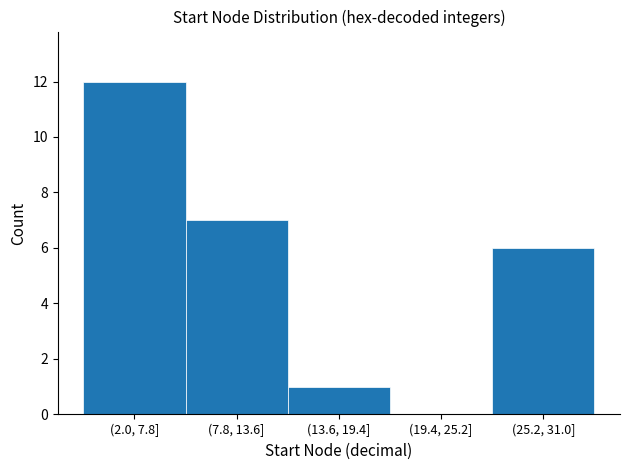

Reading right to left, what are all the values shown in this chart?

(25.2, 31.0]=6	(19.4, 25.2]=0	(13.6, 19.4]=1	(7.8, 13.6]=7	(2.0, 7.8]=12